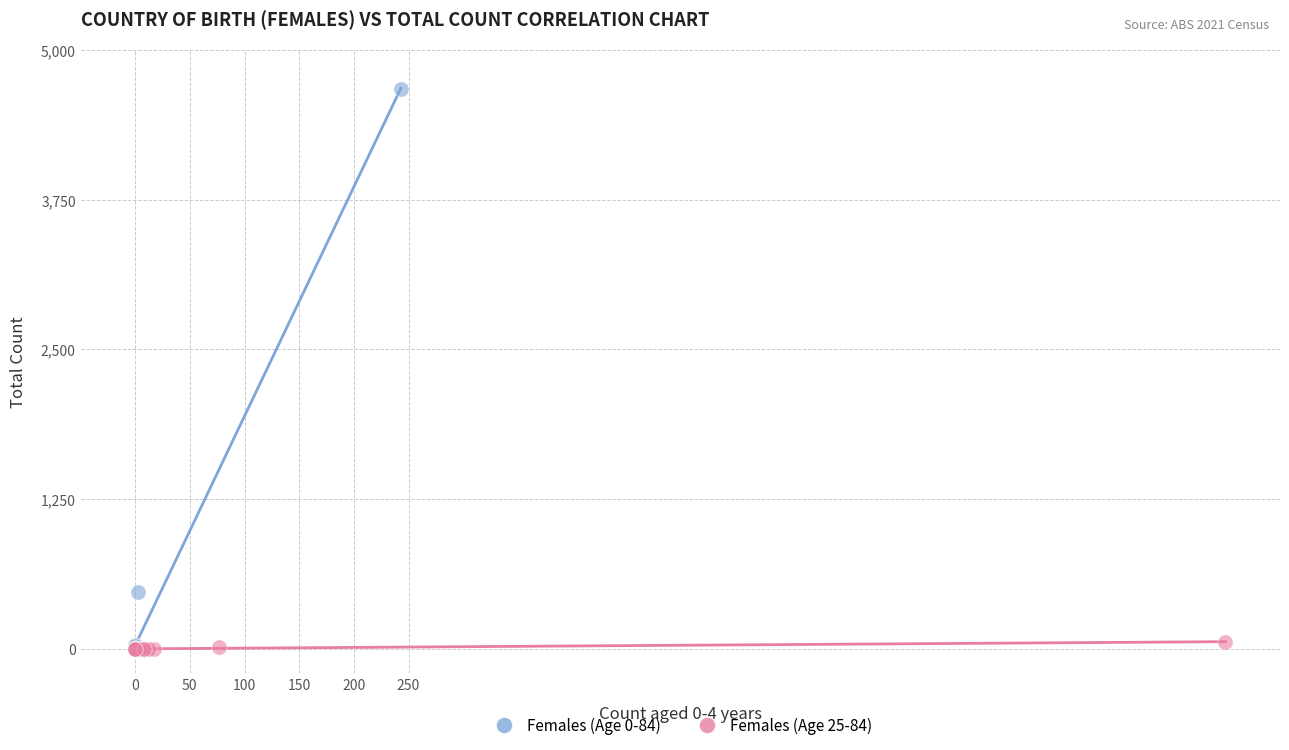

Which series contains the highest Y value?

Females (Age 0-84)